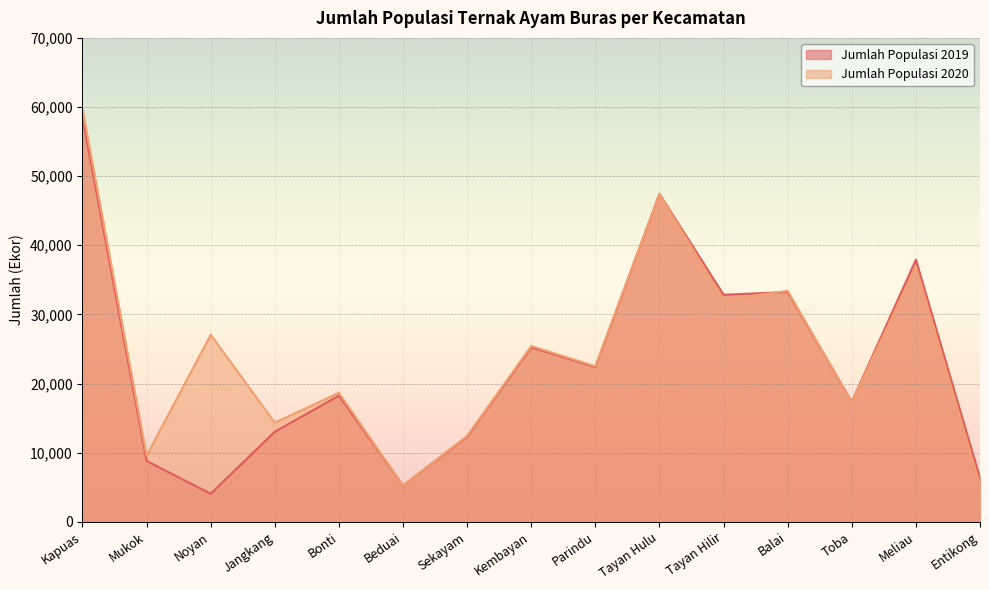

What is the sum of the Jumlah Populasi 2020 values at Jangkang and Entikong?

19641